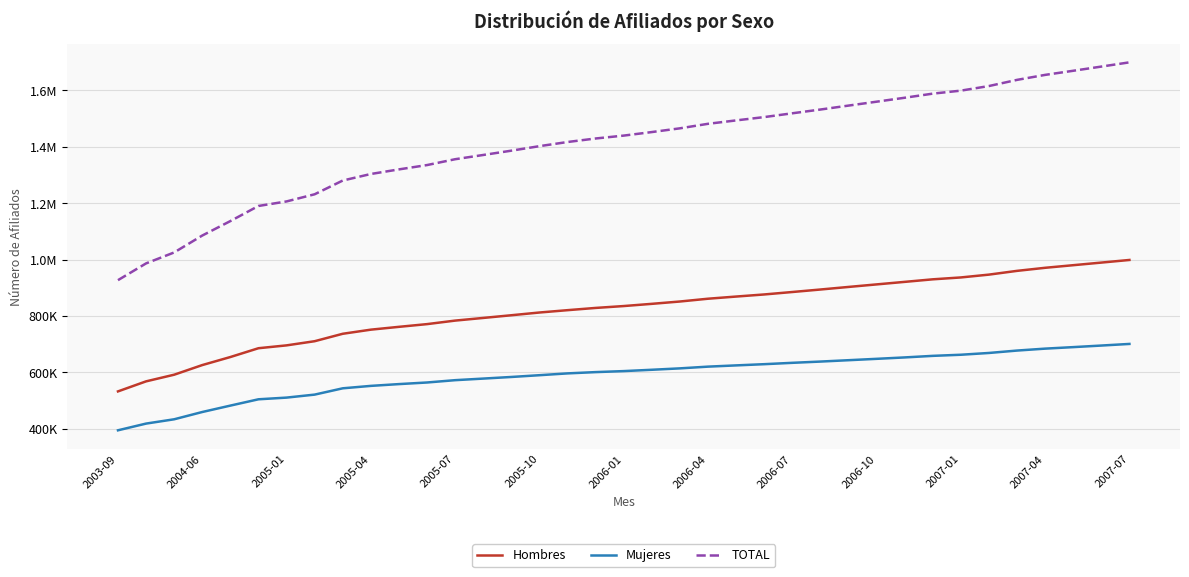

True or false: TOTAL and Hombres cross at least once.

False